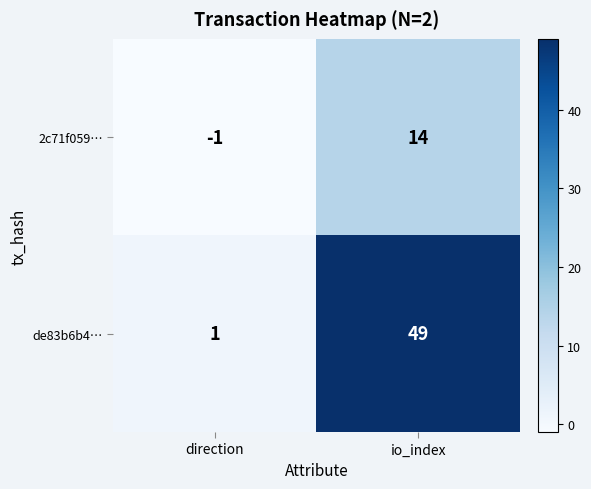

What is the difference between the maximum and minimum values in the de83b6b4… series?

48